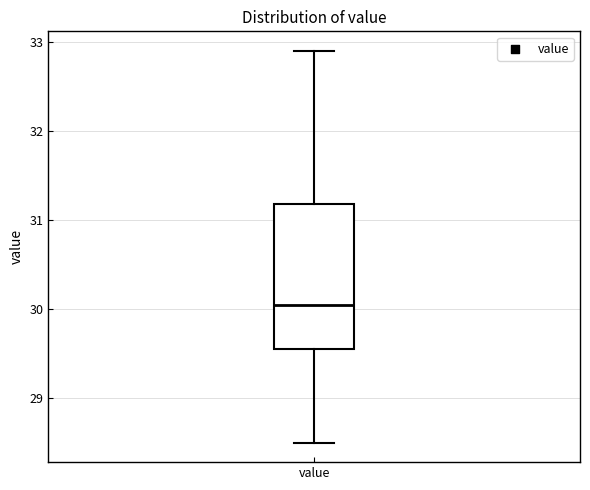

Read this box plot against the y-axis: the position of the median line, the range covered by the box, and the ends of both whiskers. The values are not printed on the chart, so give them approximately, as read against the axis.

median 30.1, box 29.6 to 31.2, whiskers 28.5 to 32.9